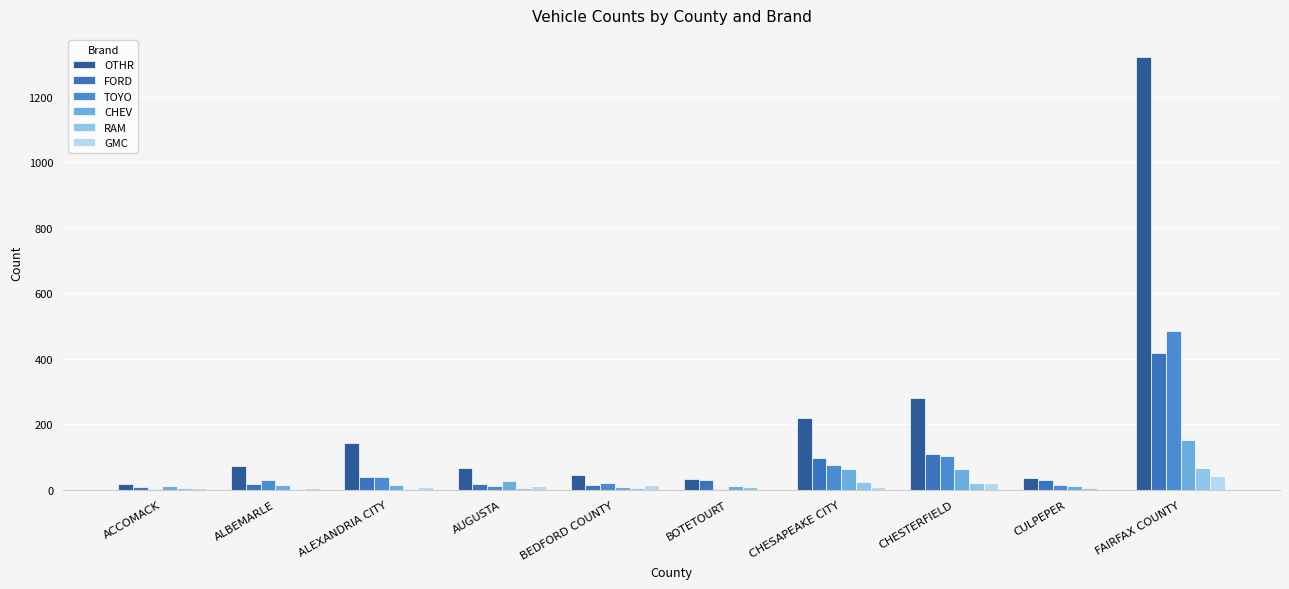

How many distinct data groups are displayed?

6